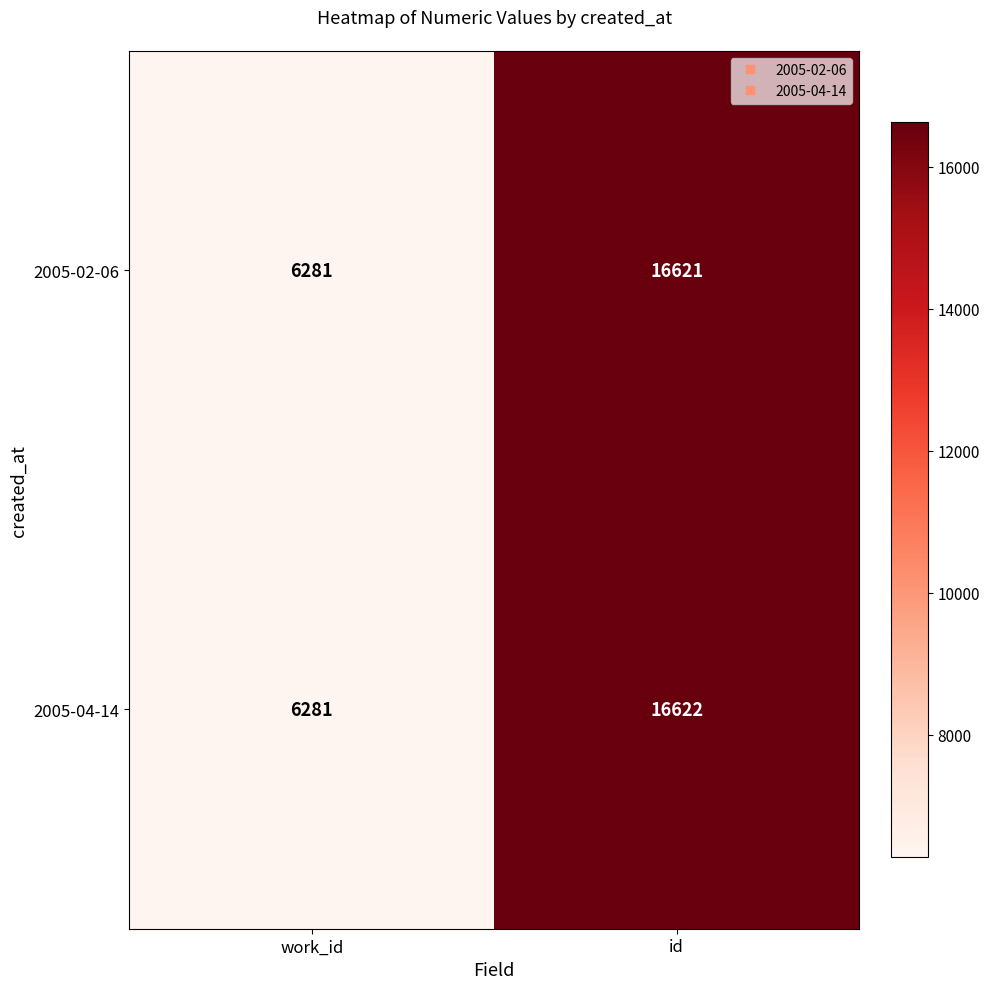

Which series has the largest total across all categories?

2005-04-14